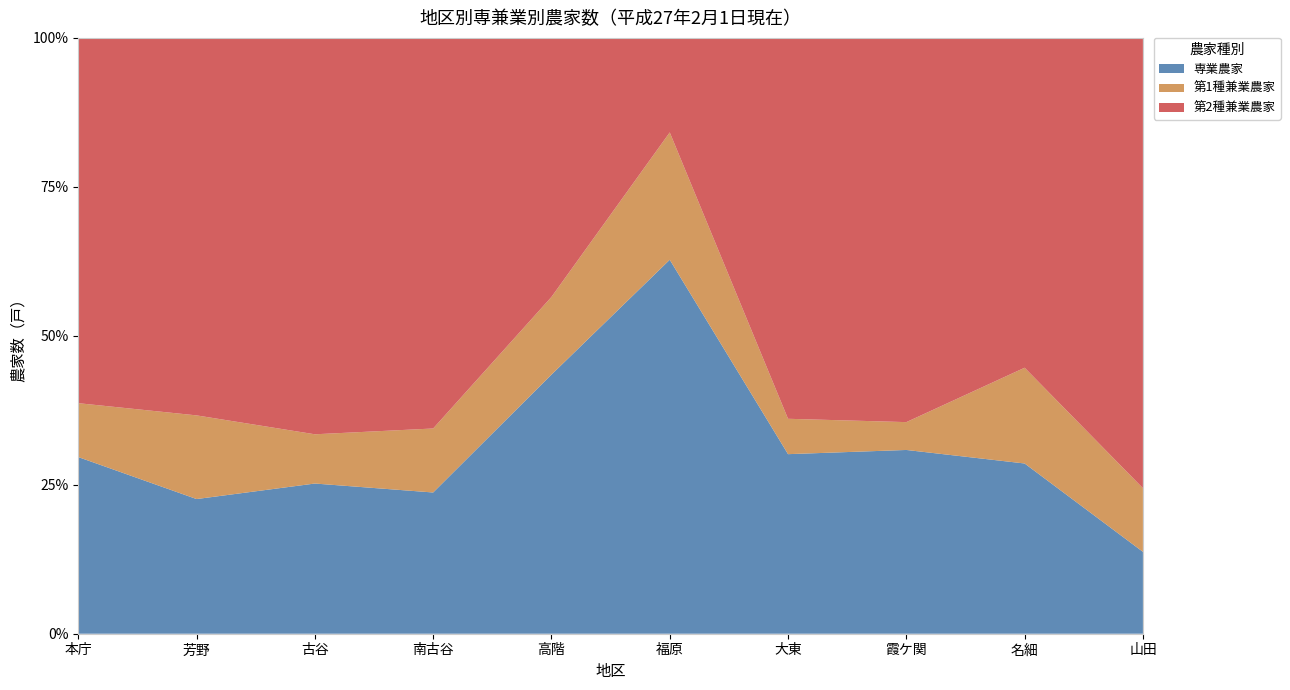

Which category has the lowest value across all series?

霞ケ関